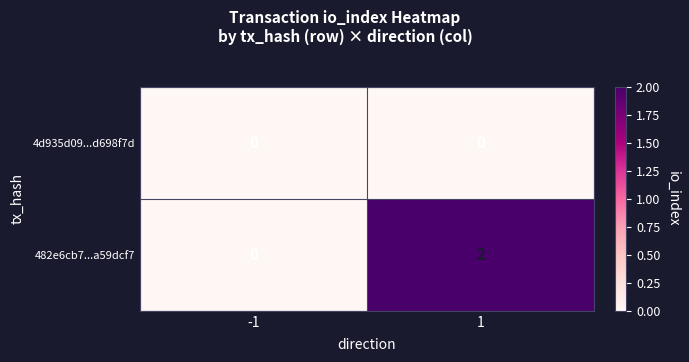

Count the number of categories in the chart.

2